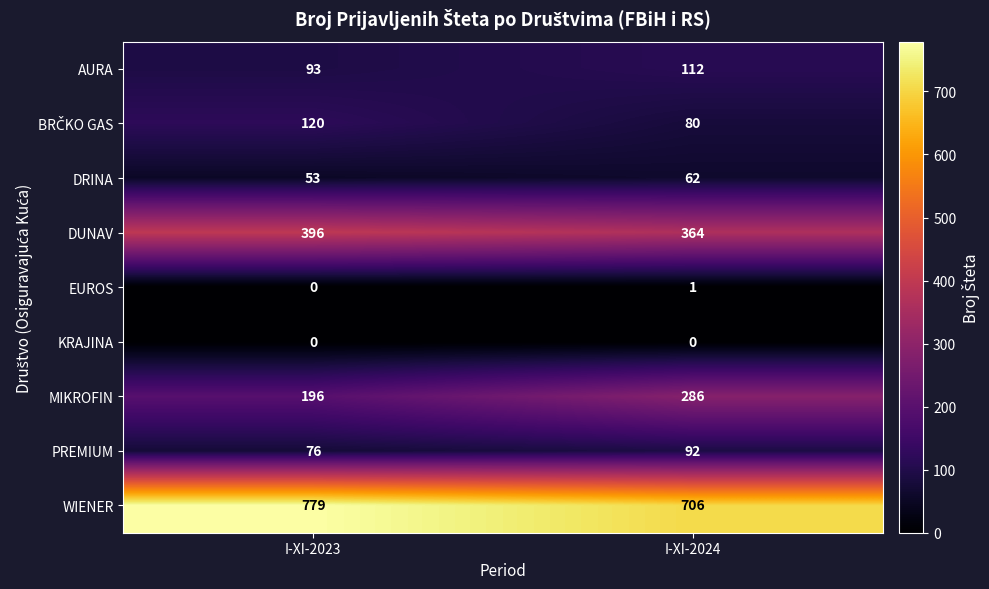

The WIENER series shows 1192 at I-XI-2023. True or false?

False